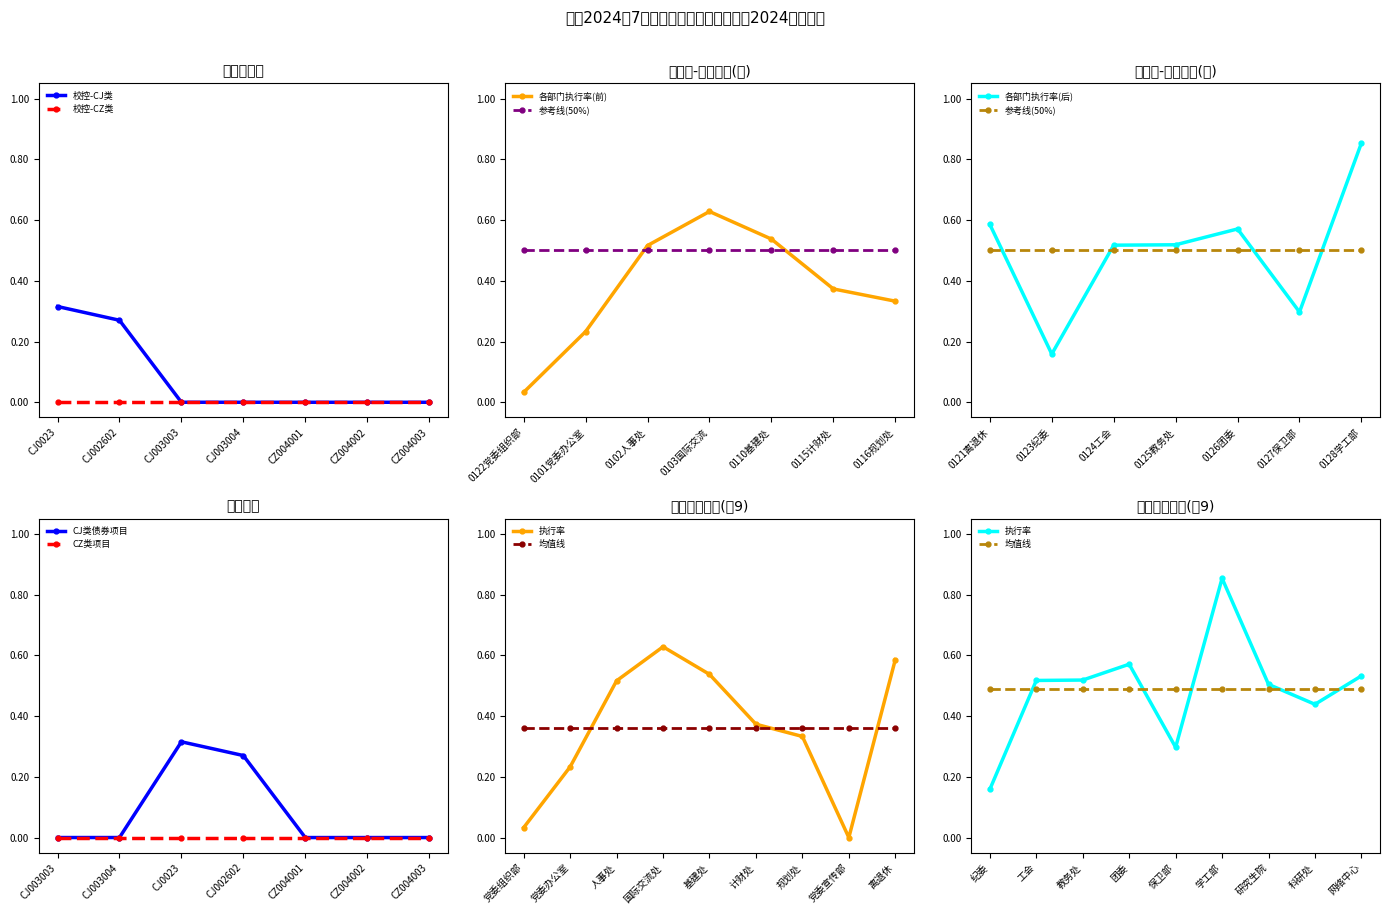

Is it true that 校控-CJ类 equals 0.0 at CZ004003?

True